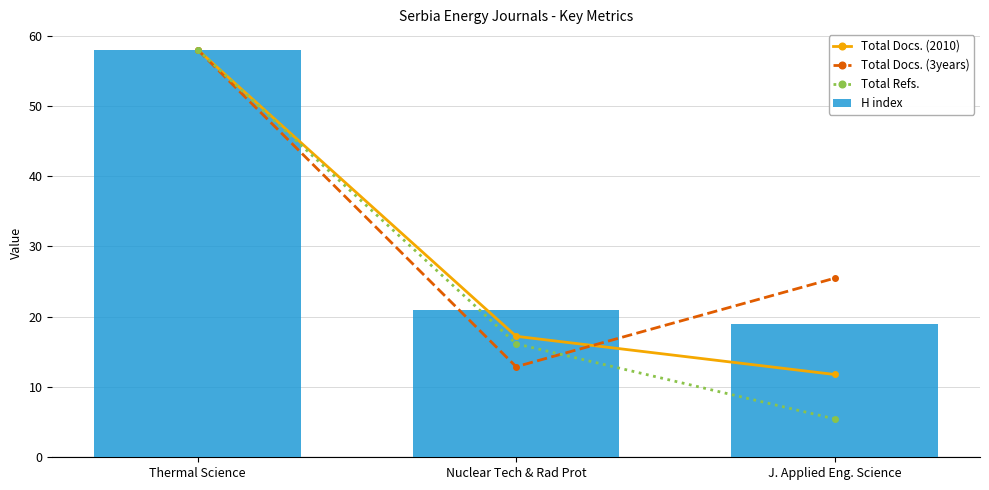

Where is H index nearest to the value 38?

Nuclear Tech & Rad Prot